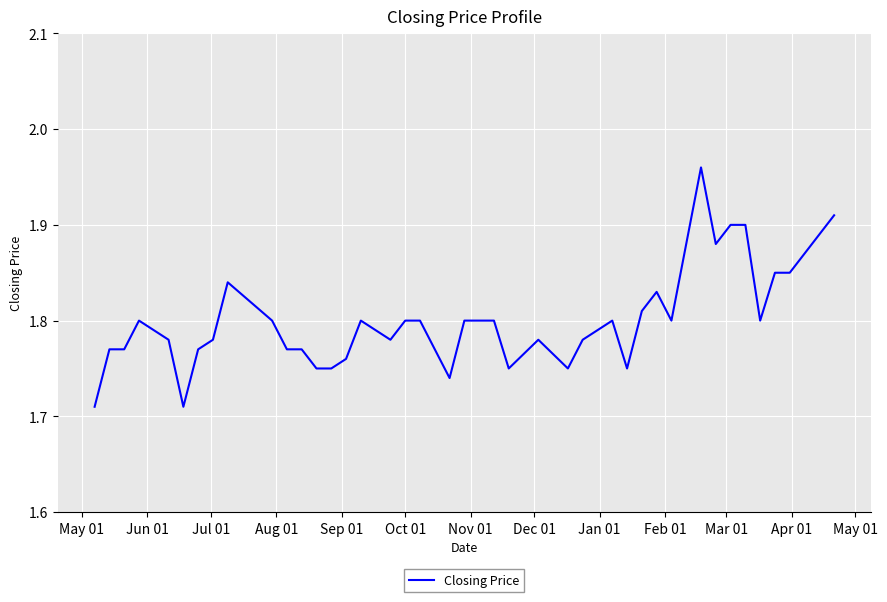

What is the difference between the maximum and minimum values?

0.2